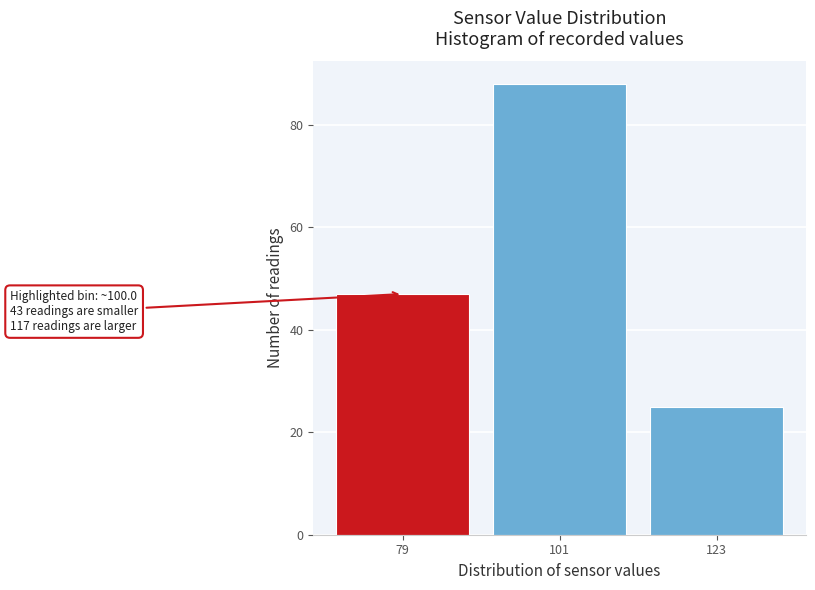

Reading left to right, transcribe all the data shown in this chart.

79=47	101=88	123=25